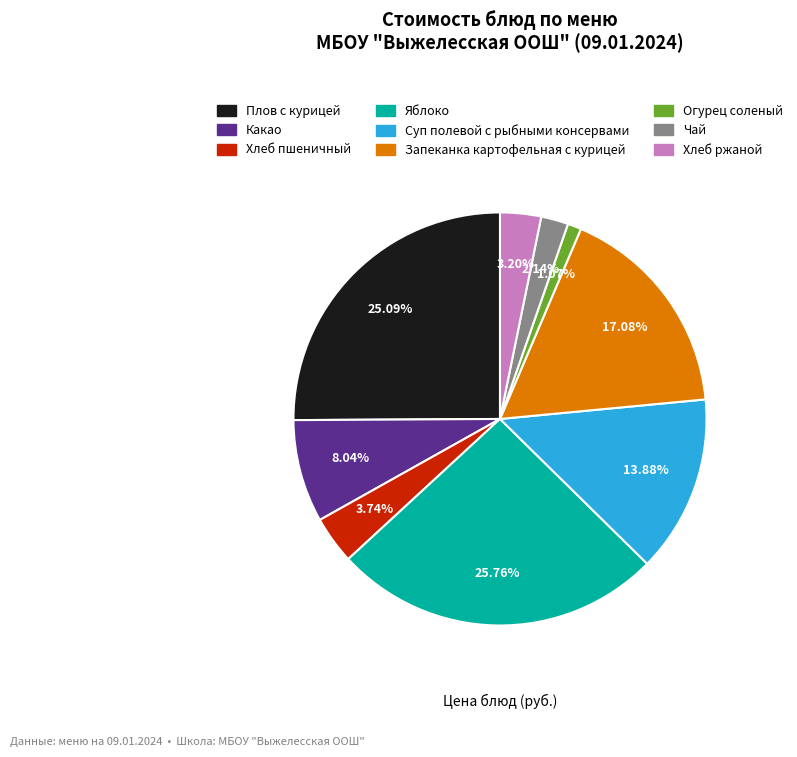

How many segments does this pie chart have?

9